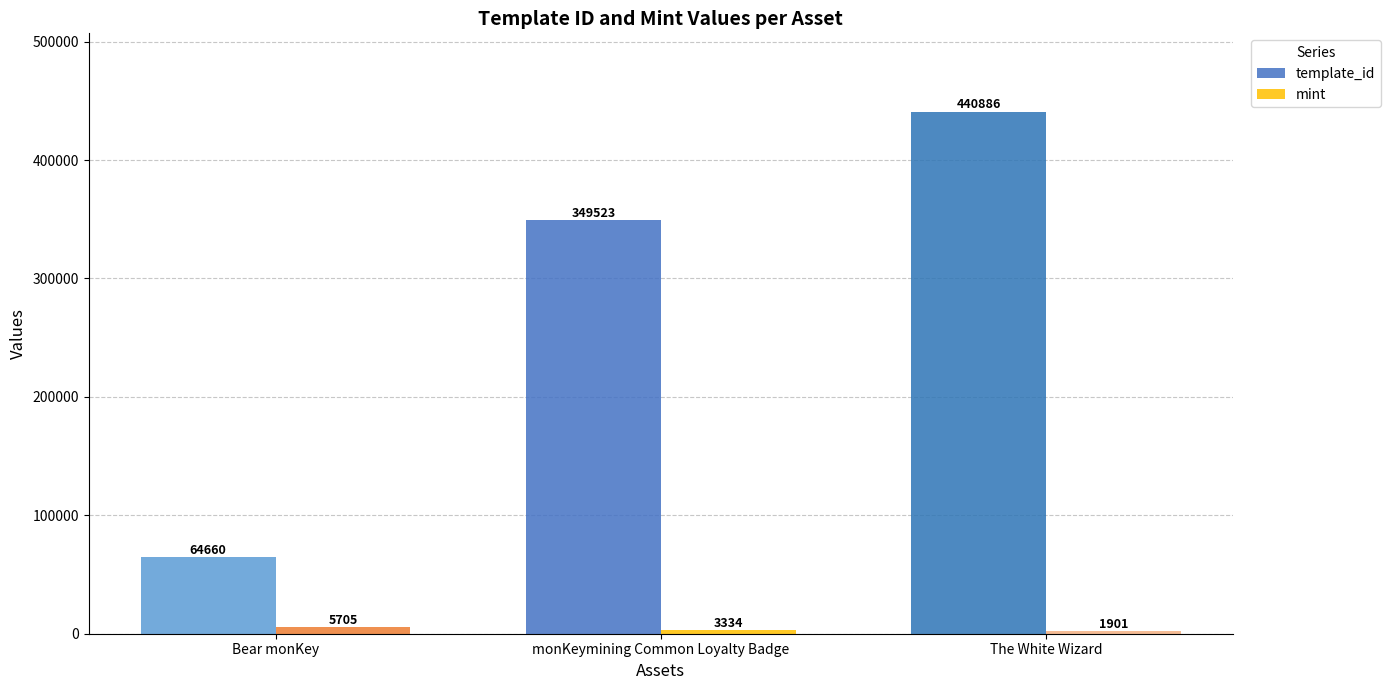

The value of template_id at The White Wizard is 190852. True or false?

False